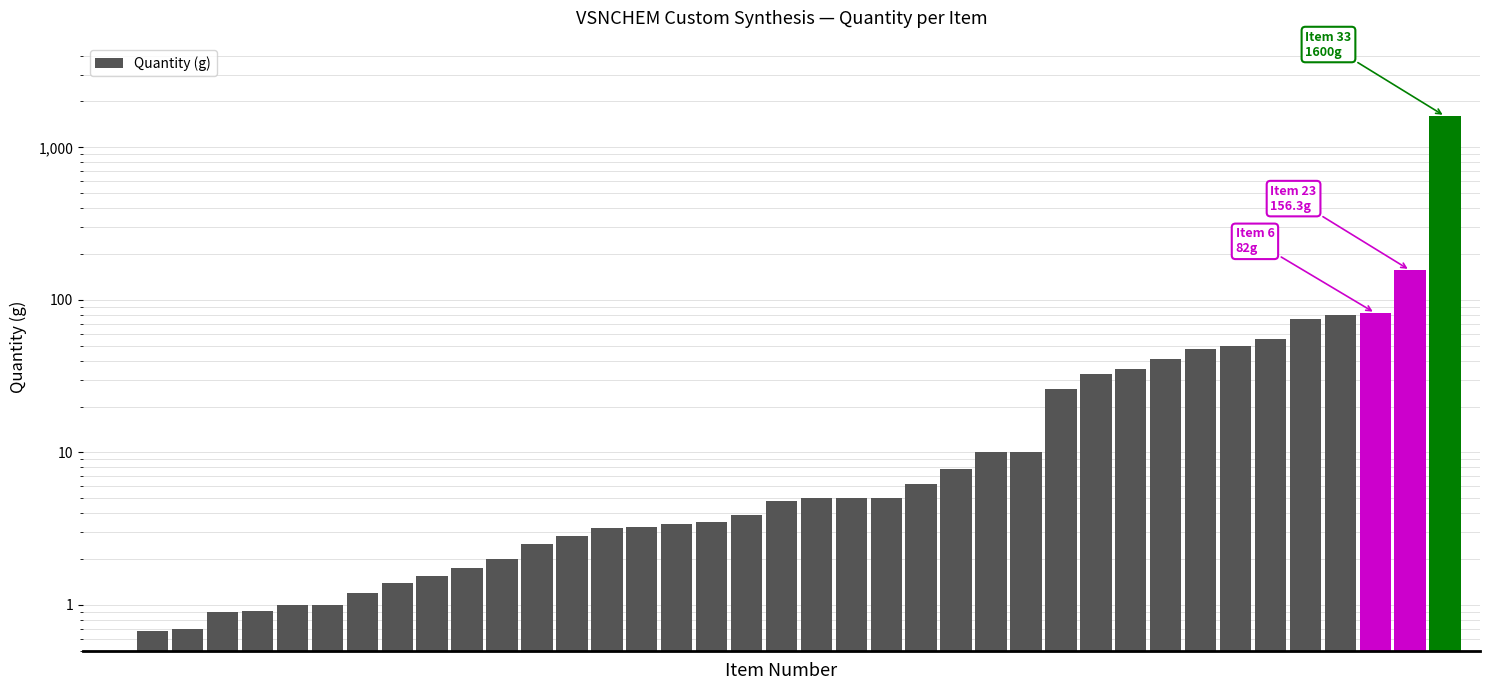

What is the value of the 34th bar from the left?

55.2